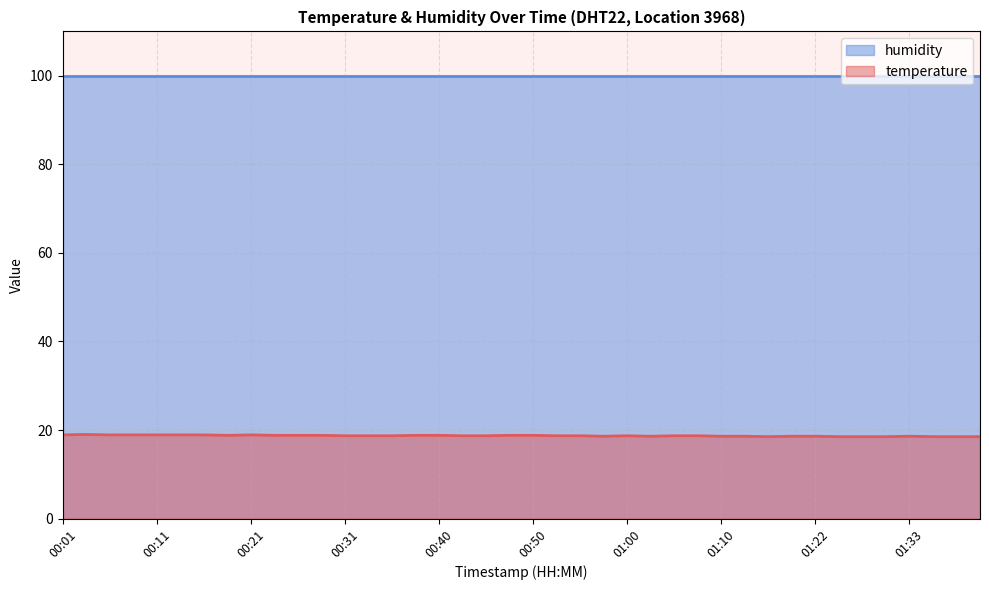

Reading left to right, extract all data points from this chart.

00:01=18.9	00:04=19.0	00:06=18.9	00:09=18.9	00:11=18.9	00:14=18.9	00:16=18.9	00:18=18.8	00:21=18.9	00:23=18.8	00:26=18.8	00:28=18.8	00:31=18.7	00:33=18.7	00:35=18.7	00:38=18.8	00:40=18.8	00:43=18.7	00:45=18.7	00:48=18.8	00:50=18.8	00:53=18.7	00:55=18.7	00:57=18.6	01:00=18.7	01:02=18.6	01:05=18.7	01:07=18.7	01:10=18.6	01:15=18.6	01:17=18.5	01:20=18.6	01:22=18.6	01:25=18.5	01:28=18.5	01:30=18.5	01:33=18.6	01:35=18.5	01:37=18.5	01:40=18.5